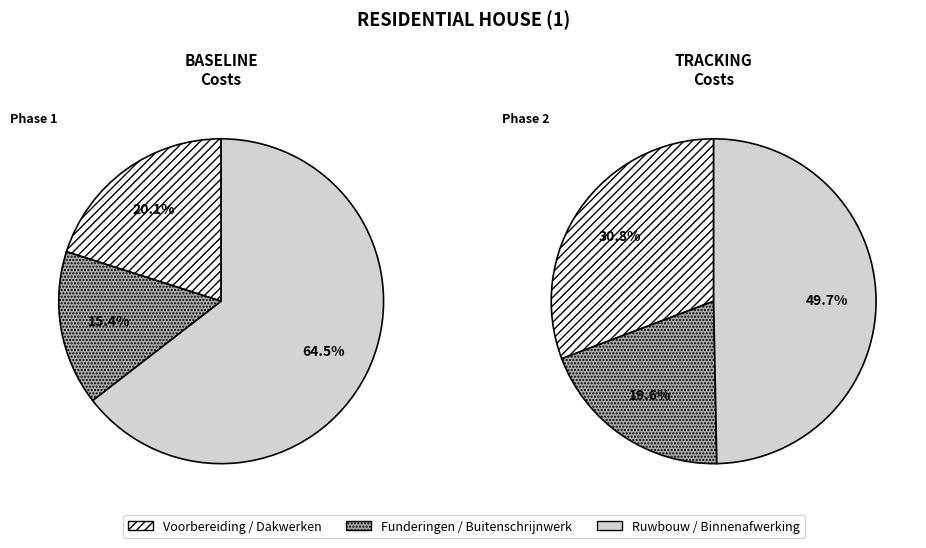

Rank the categories by value from highest to lowest.

Ruwbouw, Binnenafwerking, Dakwerken, Voorbereiding, Buitenschrijnwerk, Funderingen